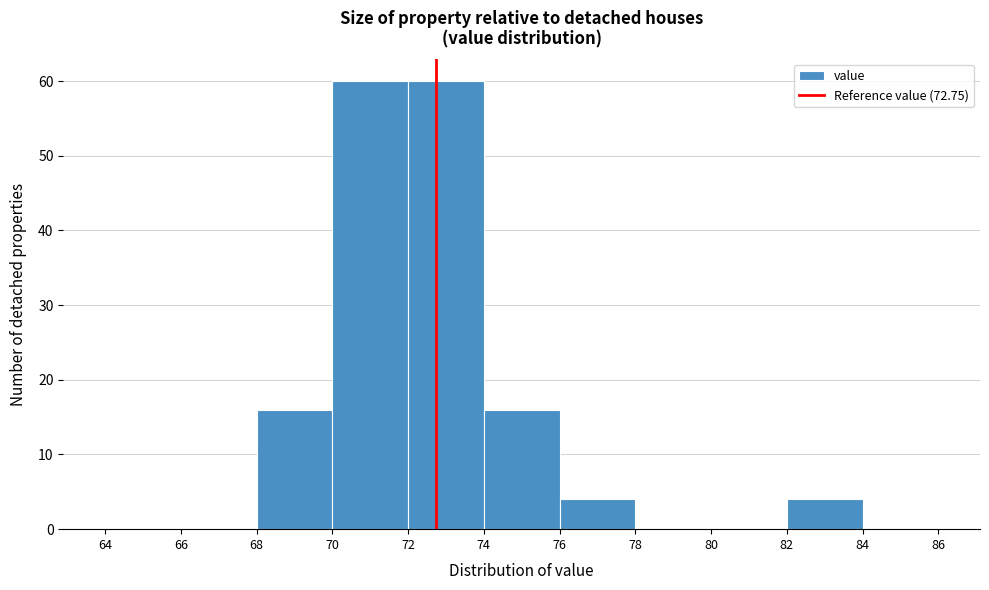

What is the height of the bar covering 68 to 70 on the x-axis? The values are not printed on the chart, so give them approximately, as read against the axis.

16